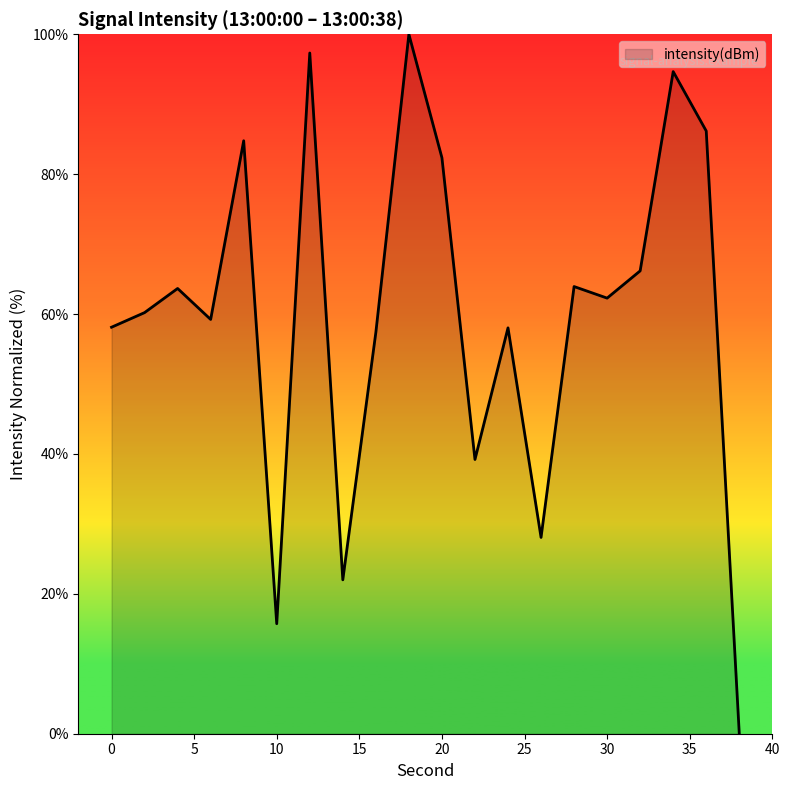

What is the maximum value shown in the chart?

100.0